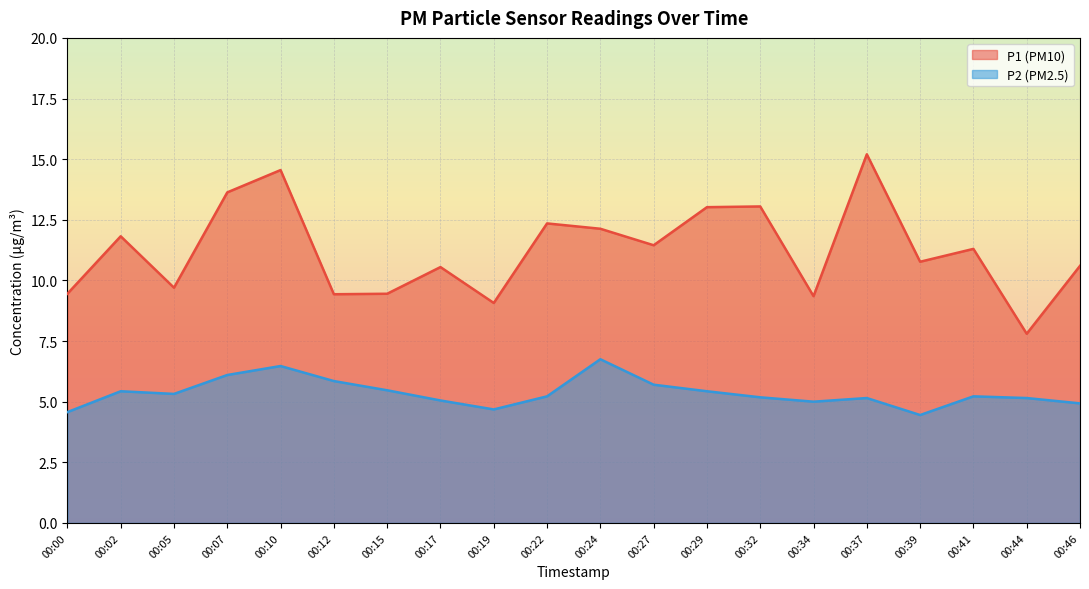

In P1, how many points are higher than both neighbors (excluding endpoints)?

7